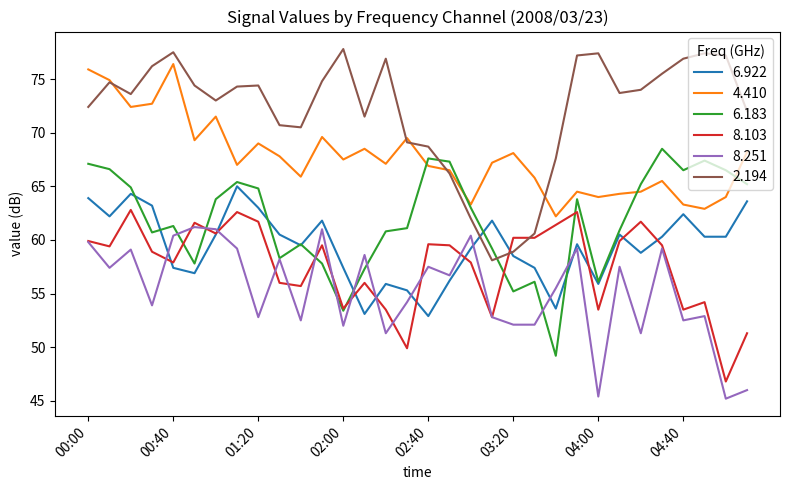

True or false: 8.251 and 8.103 intersect in this chart.

True